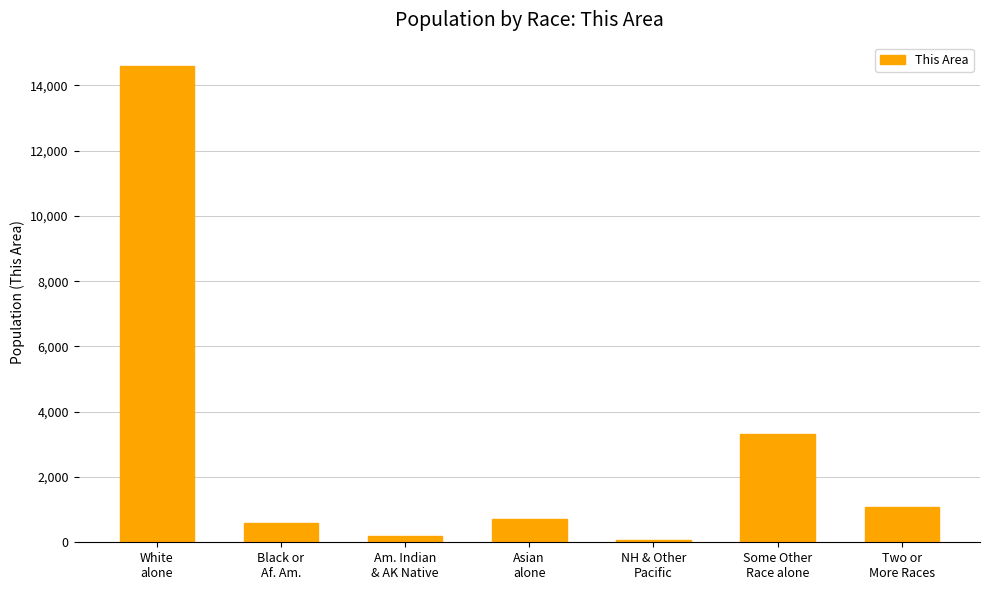

Is it true that the value at Asian
alone is 716?

True